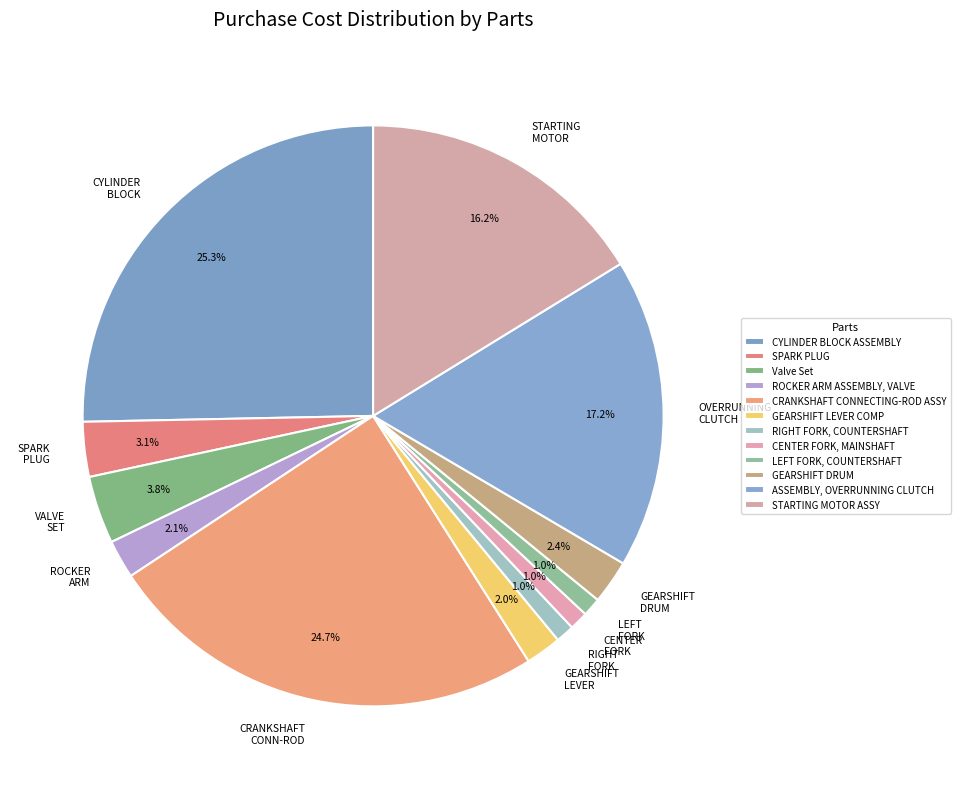

Count the number of slices in the pie.

12